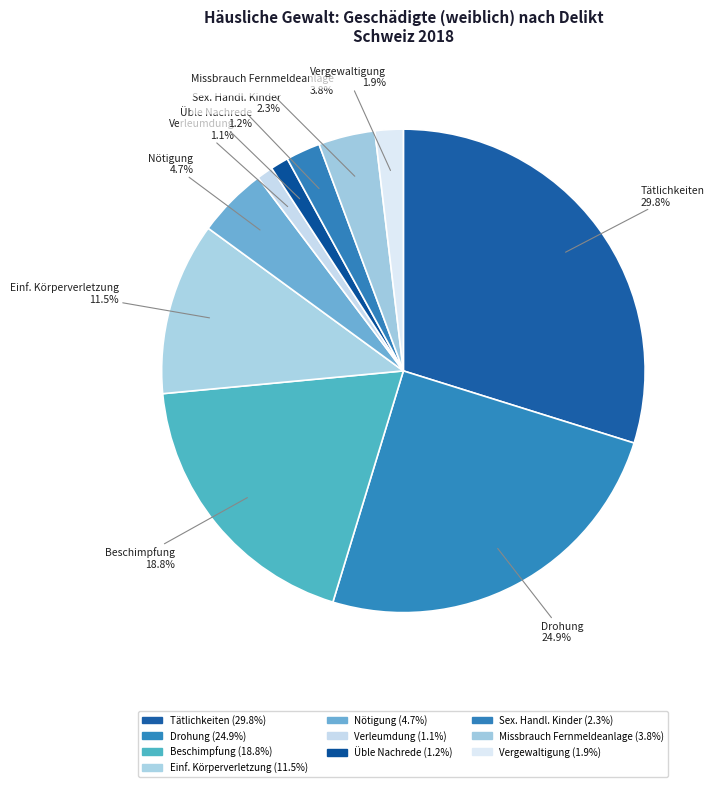

Is there a majority slice in this chart?

No